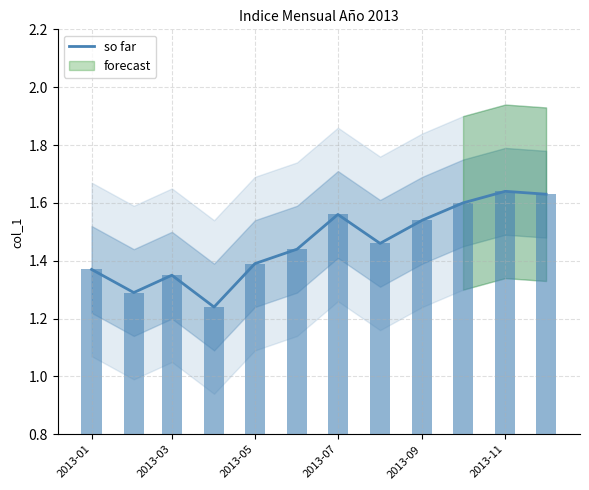

What is the difference between the maximum and minimum values?

0.4